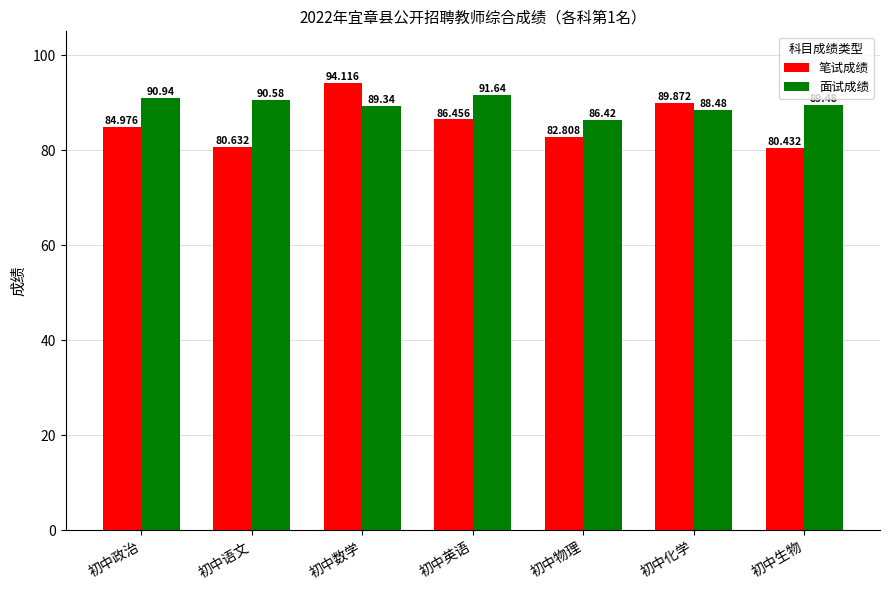

Which series has the largest total across all categories?

面试成绩